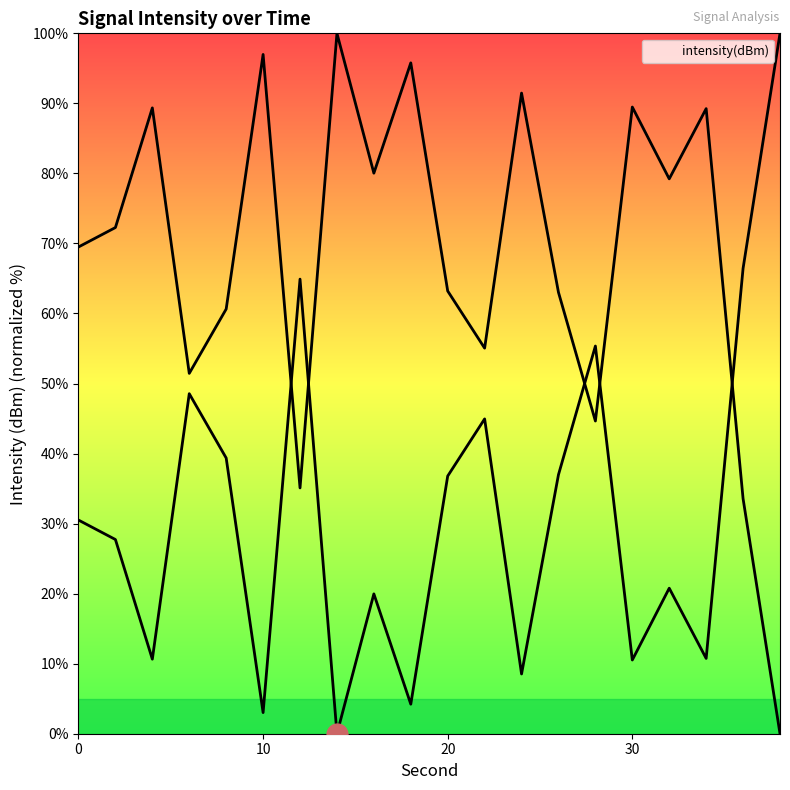

Reading left to right, list all the values displayed in this chart.

0=30.5	2=27.7	4=10.6	6=48.5	8=39.4	10=3.0	12=64.9	14=0.0	16=20.0	18=4.2	20=36.8	22=44.9	24=8.5	26=37.0	28=55.4	30=10.5	32=20.8	34=10.8	36=66.4	38=100.0